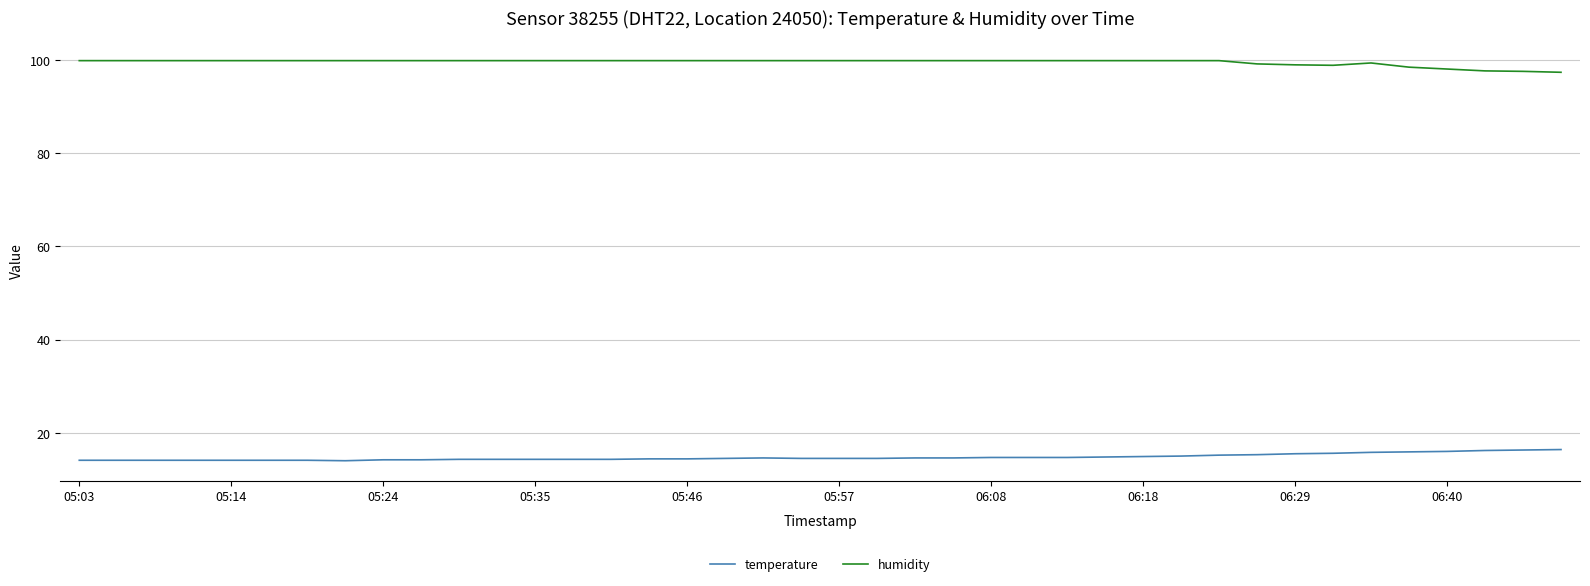

Which series has the largest total across all categories?

humidity